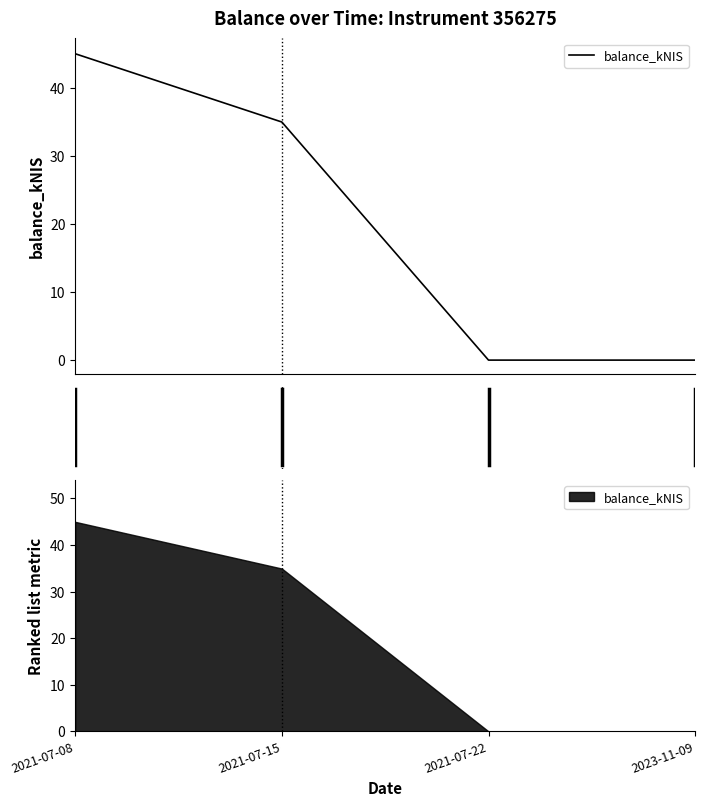

Does the chart display data point markers on the line(s)?

No